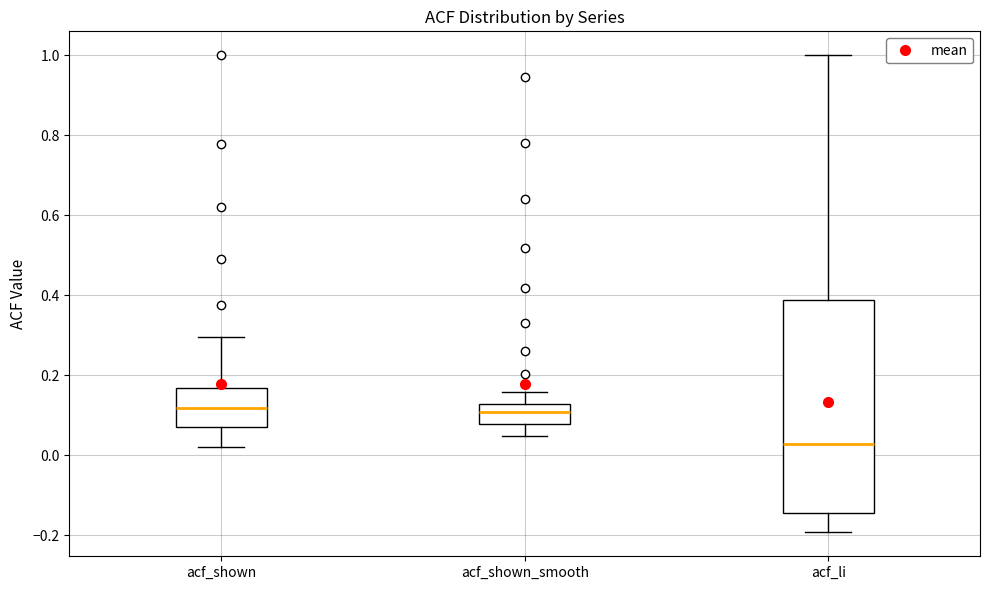

Reading left to right, transcribe this box plot: for each box, give where its median line is, the range the box spans, and where its two whiskers end, as read against the y-axis. The values are not printed on the chart, so give them approximately, as read against the axis.

acf_shown: median 0.12, box 0.08 to 0.16, whiskers 0.02 to 0.30
acf_shown_smooth: median 0.10, box 0.08 to 0.12, whiskers 0.04 to 0.16
acf_li: median 0.02, box -0.14 to 0.38, whiskers -0.20 to 1.00